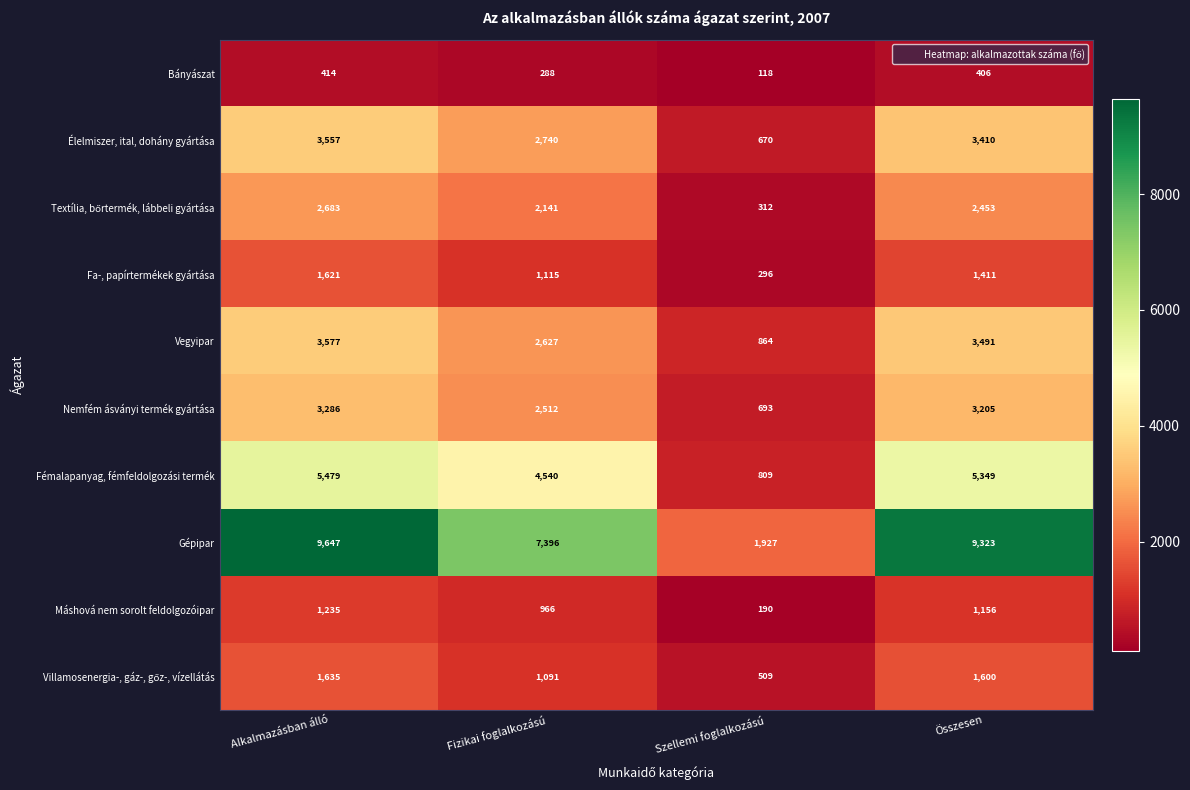

What is the sum of the Gépipar values at Alkalmazásban álló and Fizikai foglalkozású?

17043